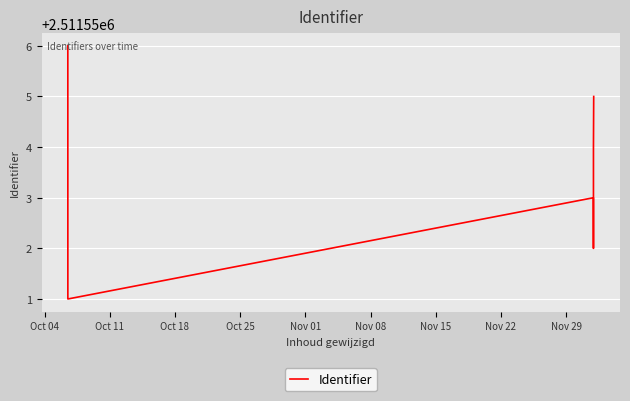

Between Oct 04 and Nov 08, which is larger?

Oct 04